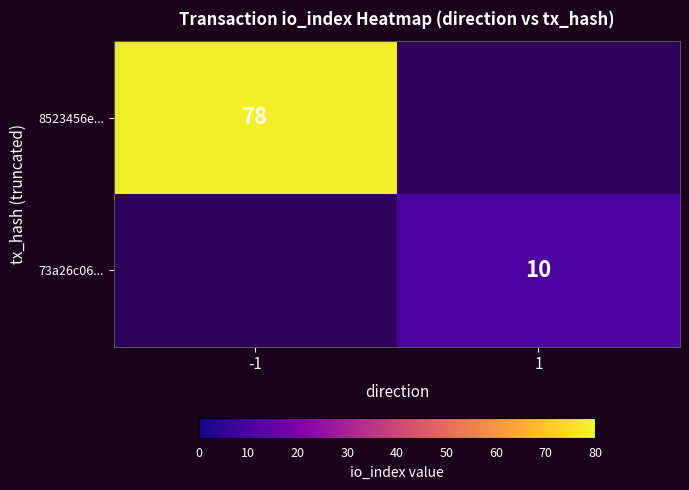

True or false: 73a26c06... has a value of 10 at 1.

True